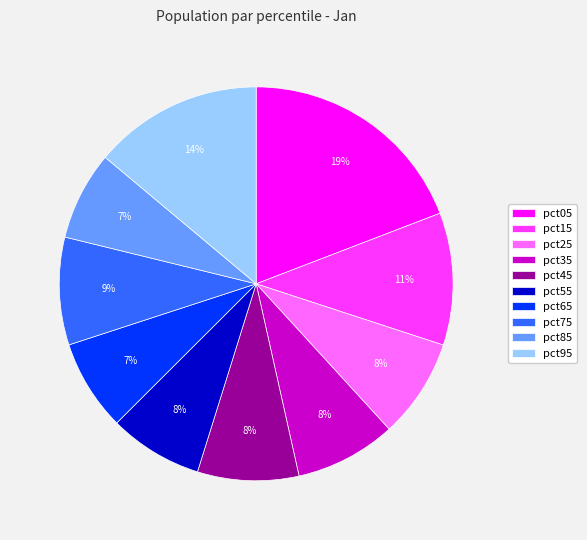

To the nearest percent, what is the difference between the largest and smallest slice percentages?

12%